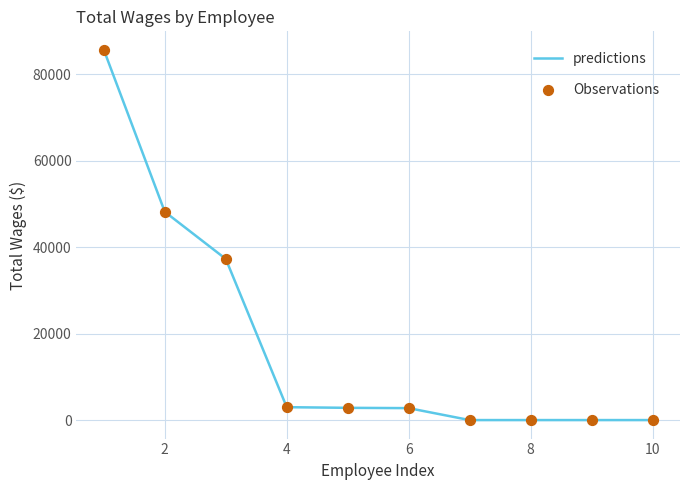

What is the difference between the maximum and minimum values?

85692